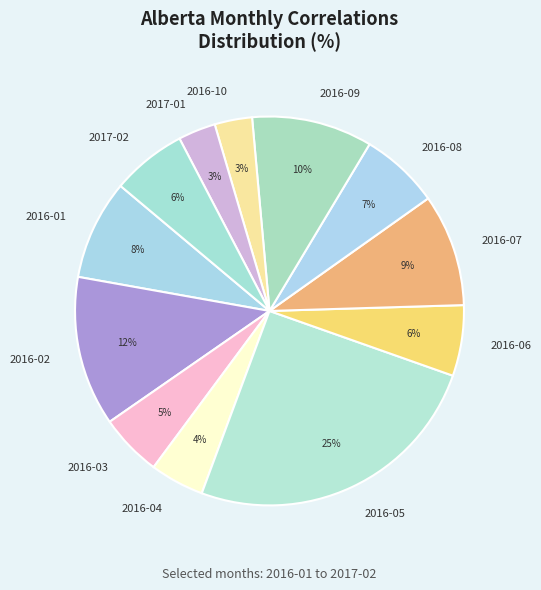

Is 2016-03 the majority of the pie?

No